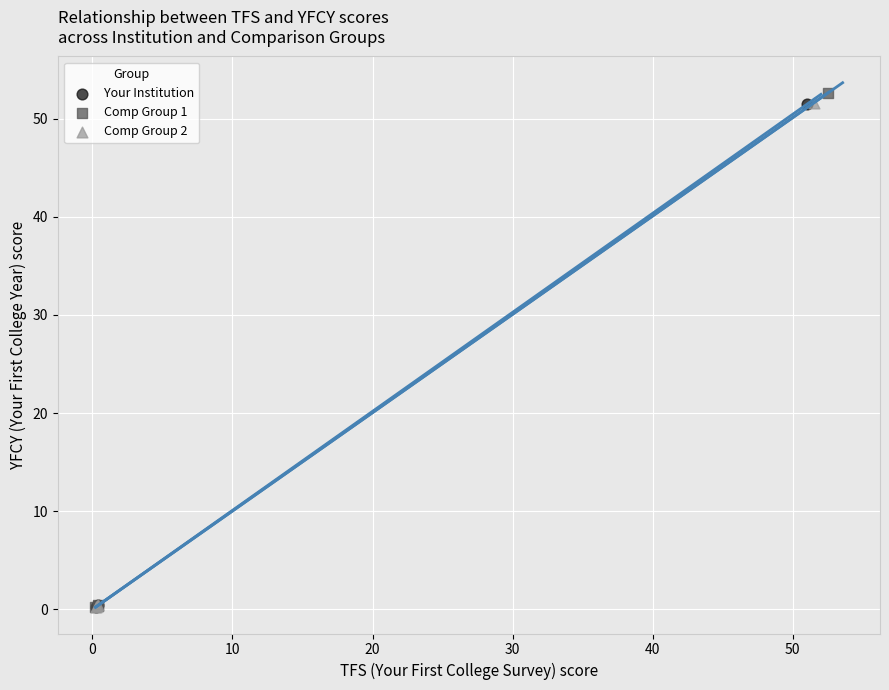

Which series has the widest spread of Y values?

Comp Group 1